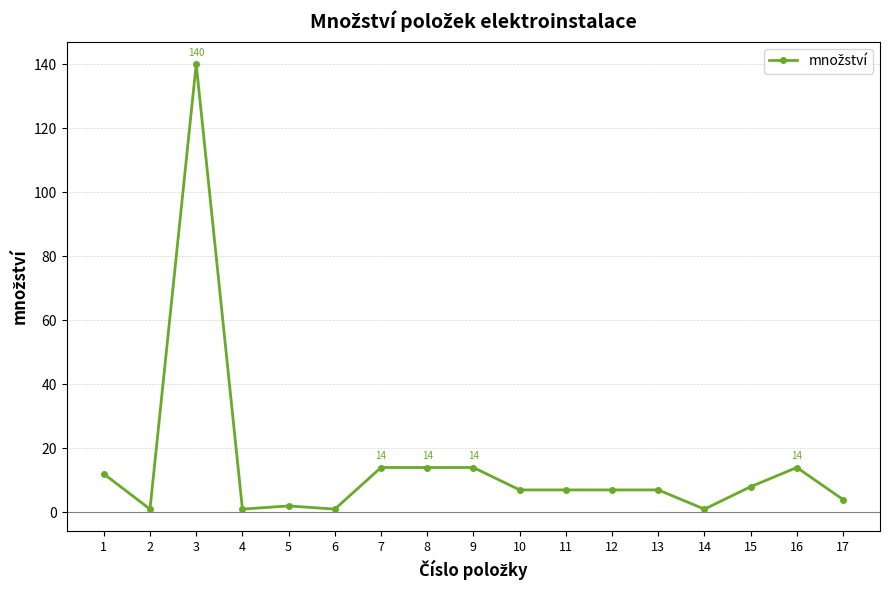

The chart shows a value of 14 at 16. True or false?

True